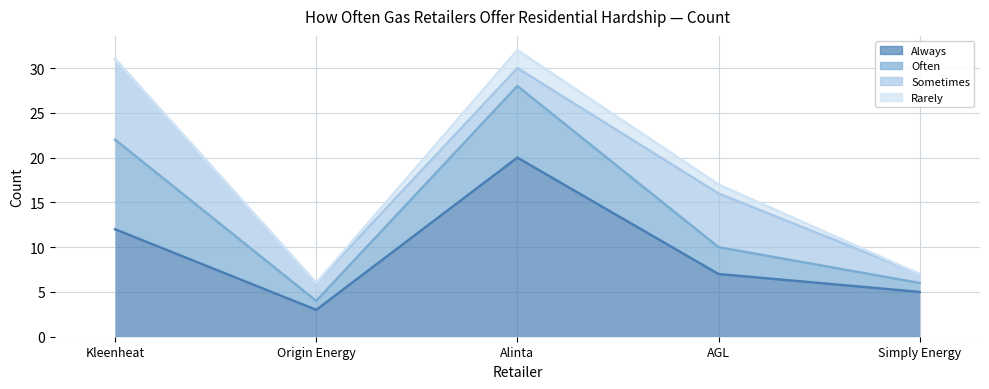

Is it true that Always equals 12 at Alinta?

False